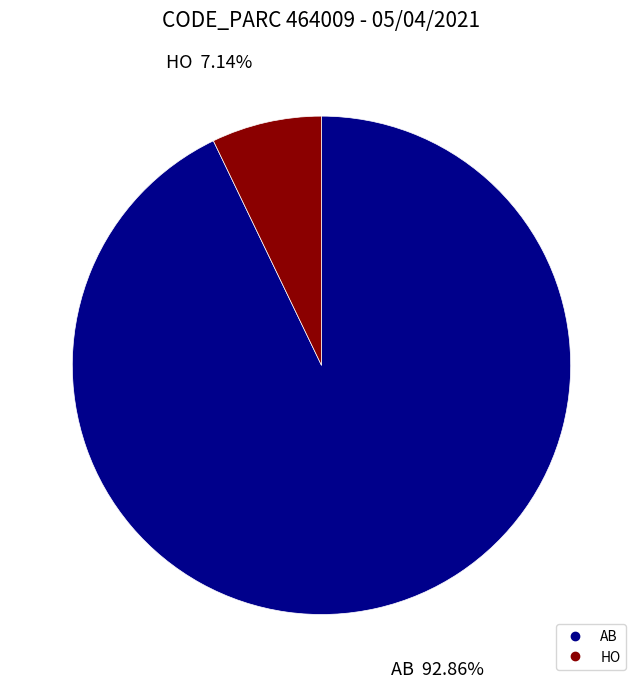

How many segments does this pie chart have?

2